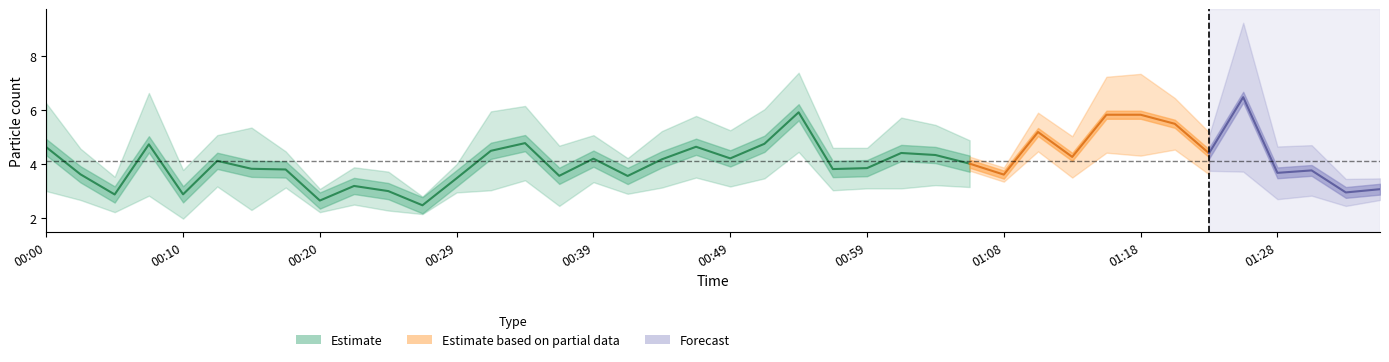

Where is the first local maximum for SDS_P1?

00:07